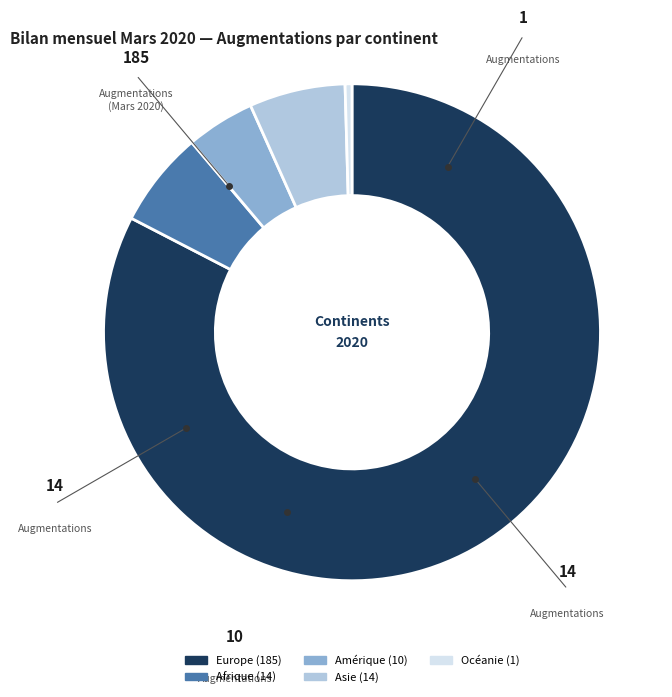

Is there any slice that represents more than half of the pie?

Yes